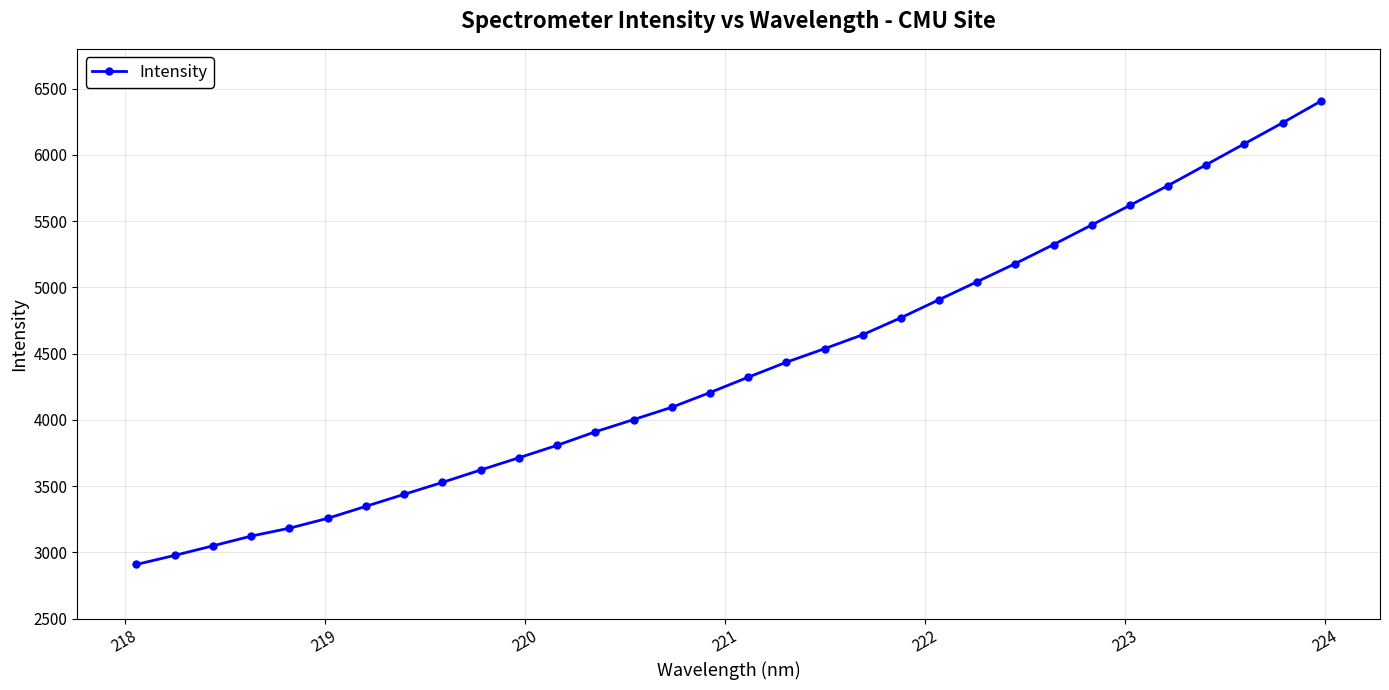

What is the sum of all values?

140834.4